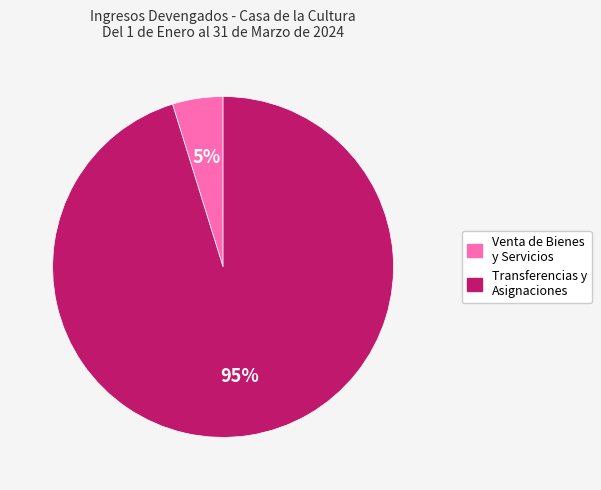

To the nearest percent, what is the difference between the largest and smallest slice percentages?

90%